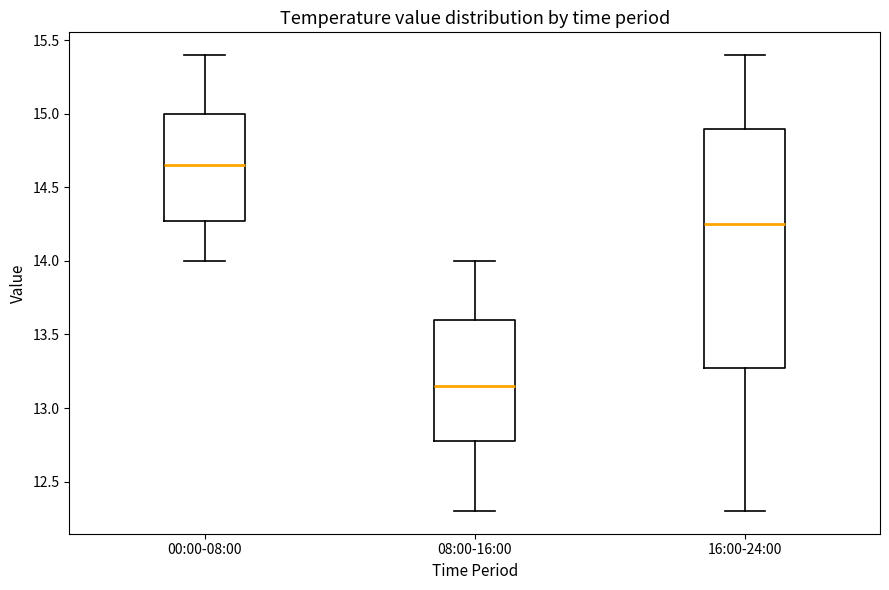

Reading left to right, transcribe this box plot: for each box, give where its median line is, the range the box spans, and where its two whiskers end, as read against the y-axis. The values are not printed on the chart, so give them approximately, as read against the axis.

00:00-08:00: median 14.65, box 14.30 to 15.00, whiskers 14.00 to 15.40
08:00-16:00: median 13.15, box 12.80 to 13.60, whiskers 12.30 to 14.00
16:00-24:00: median 14.25, box 13.30 to 14.90, whiskers 12.30 to 15.40